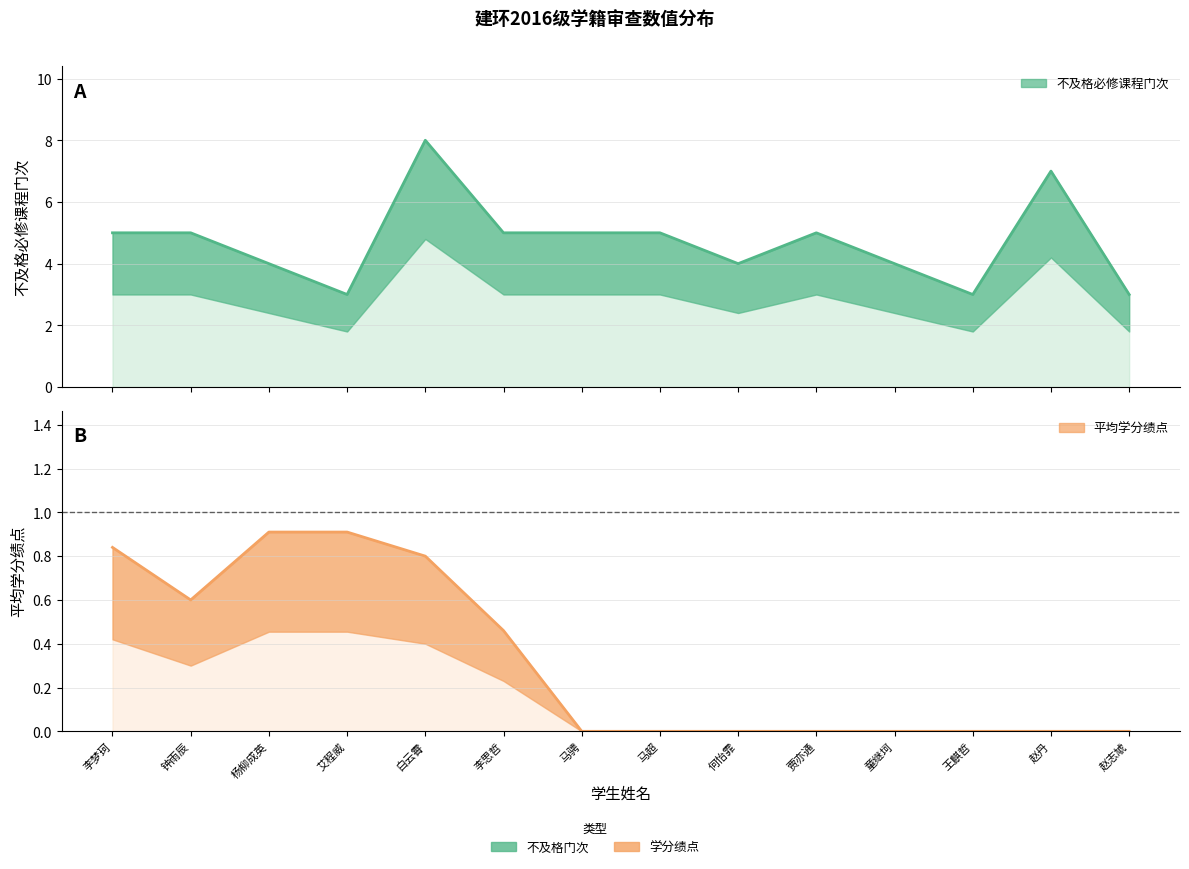

The 不及格必修课程门次 series shows 5.0 at 马超. True or false?

True